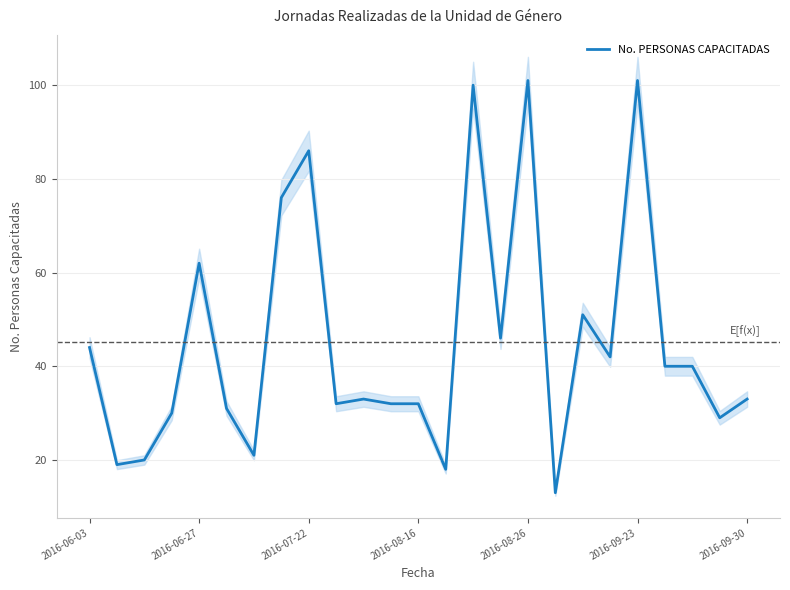

What is the maximum value for No. PERSONAS CAPACITADAS?

101